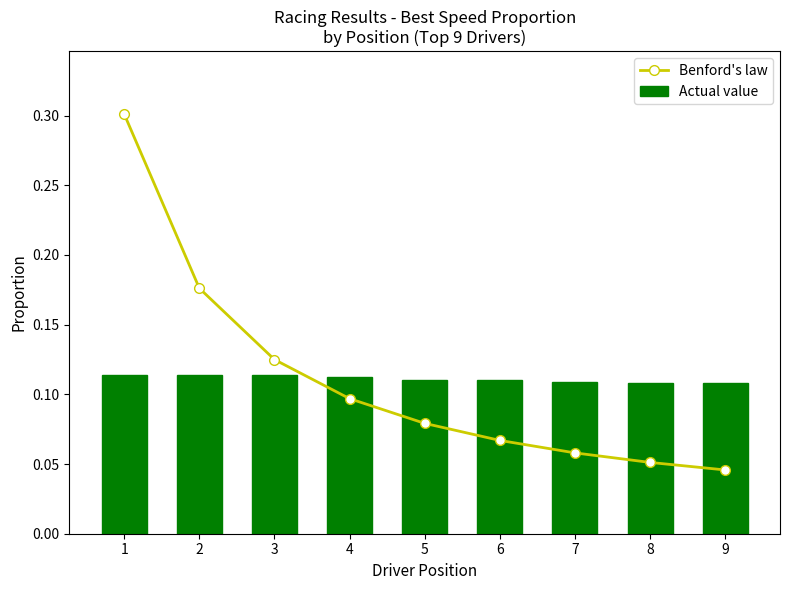

Reading left to right, list all the values displayed in this chart.

Benford's law: 0.3	0.2	0.1	0.1	0.1	0.1	0.1	0.1	0.0
Actual value: 0.1	0.1	0.1	0.1	0.1	0.1	0.1	0.1	0.1